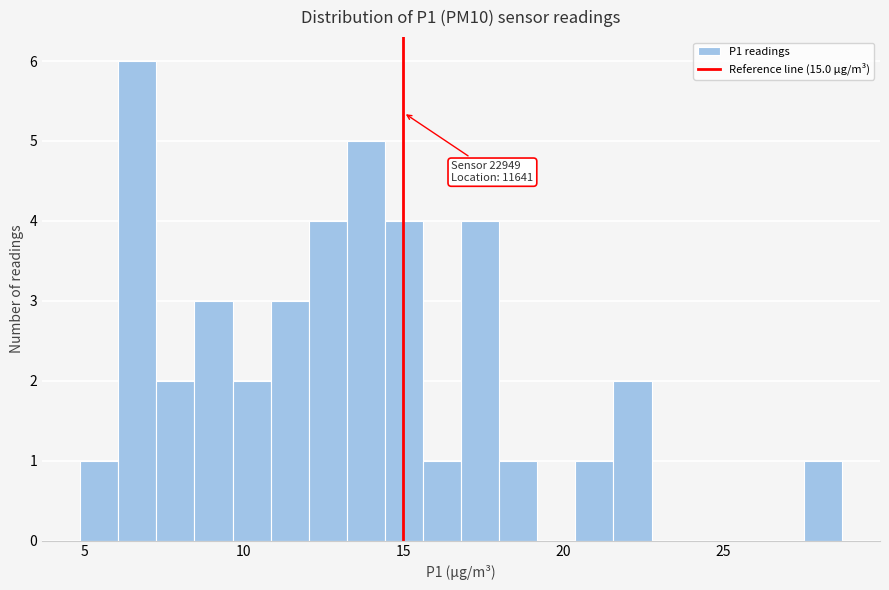

Around what value on the x-axis is the tallest bar? Give the approximate position of its centre, as read against the axis.

6.5